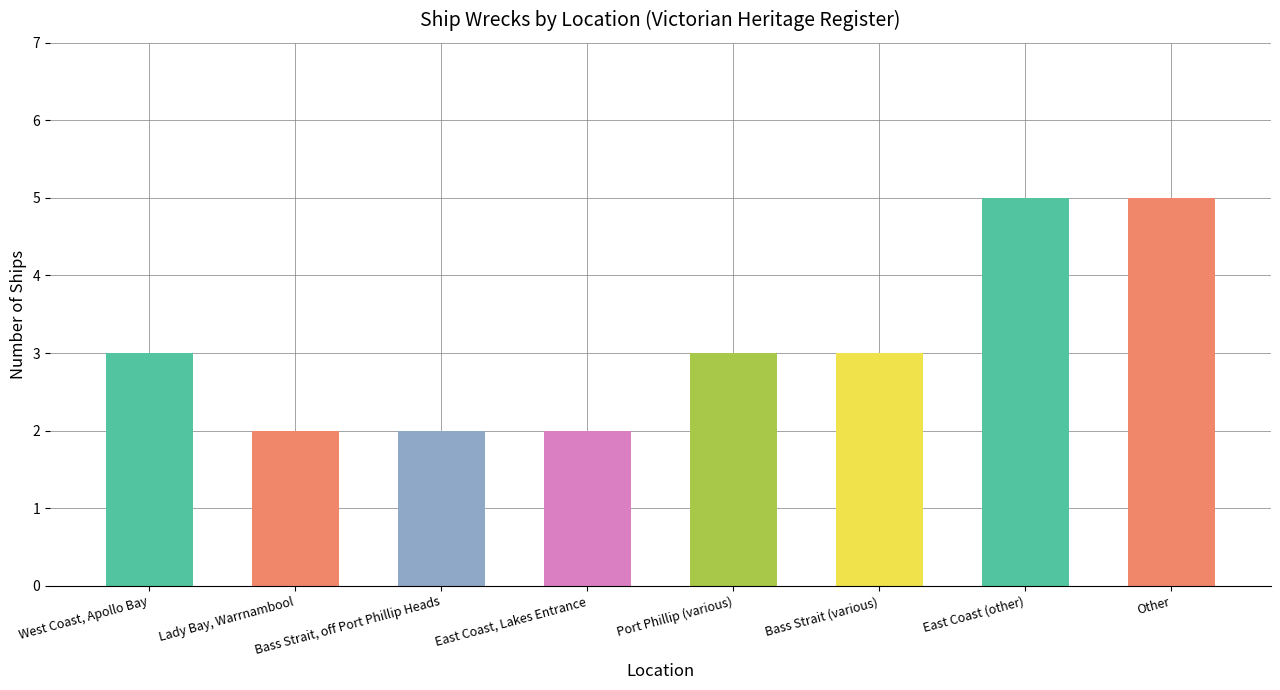

Is it true that the value at Lady Bay, Warrnambool is 1?

False